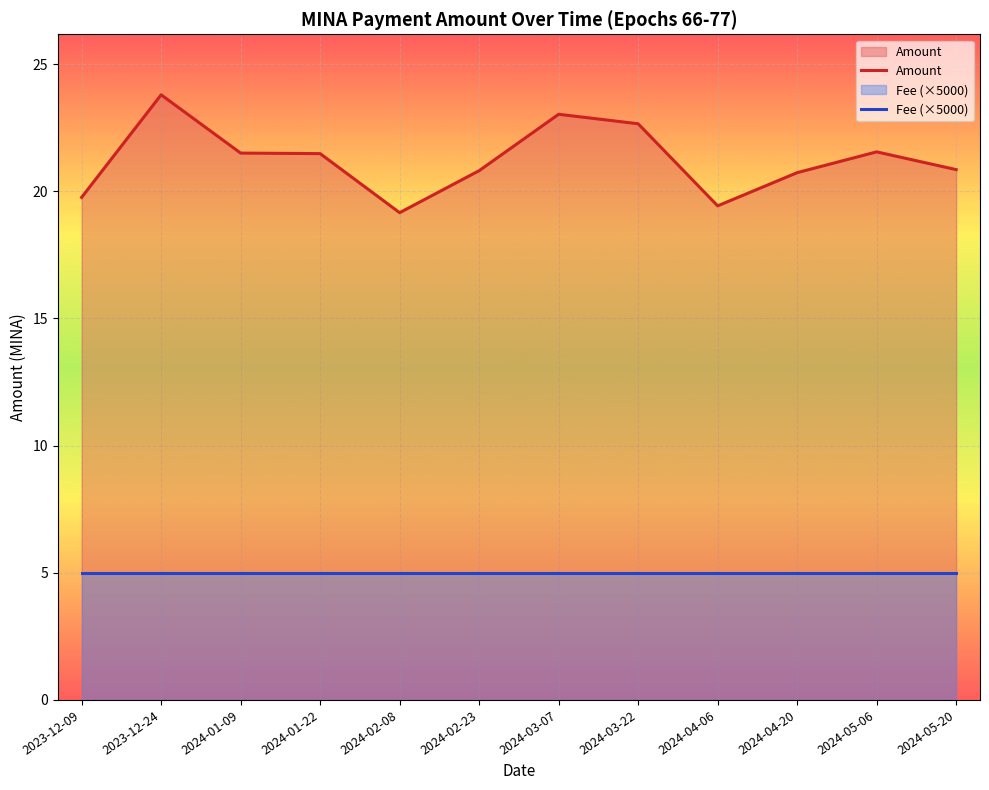

What is the difference between the highest and lowest values at 2024-04-06?

14.4